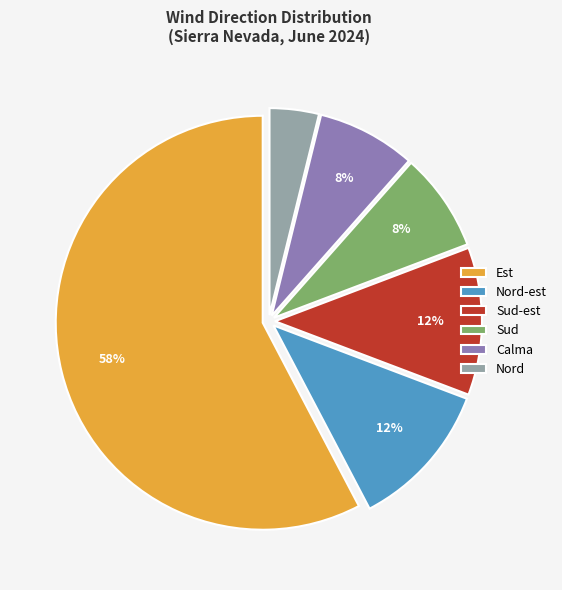

What is the majority slice?

Est